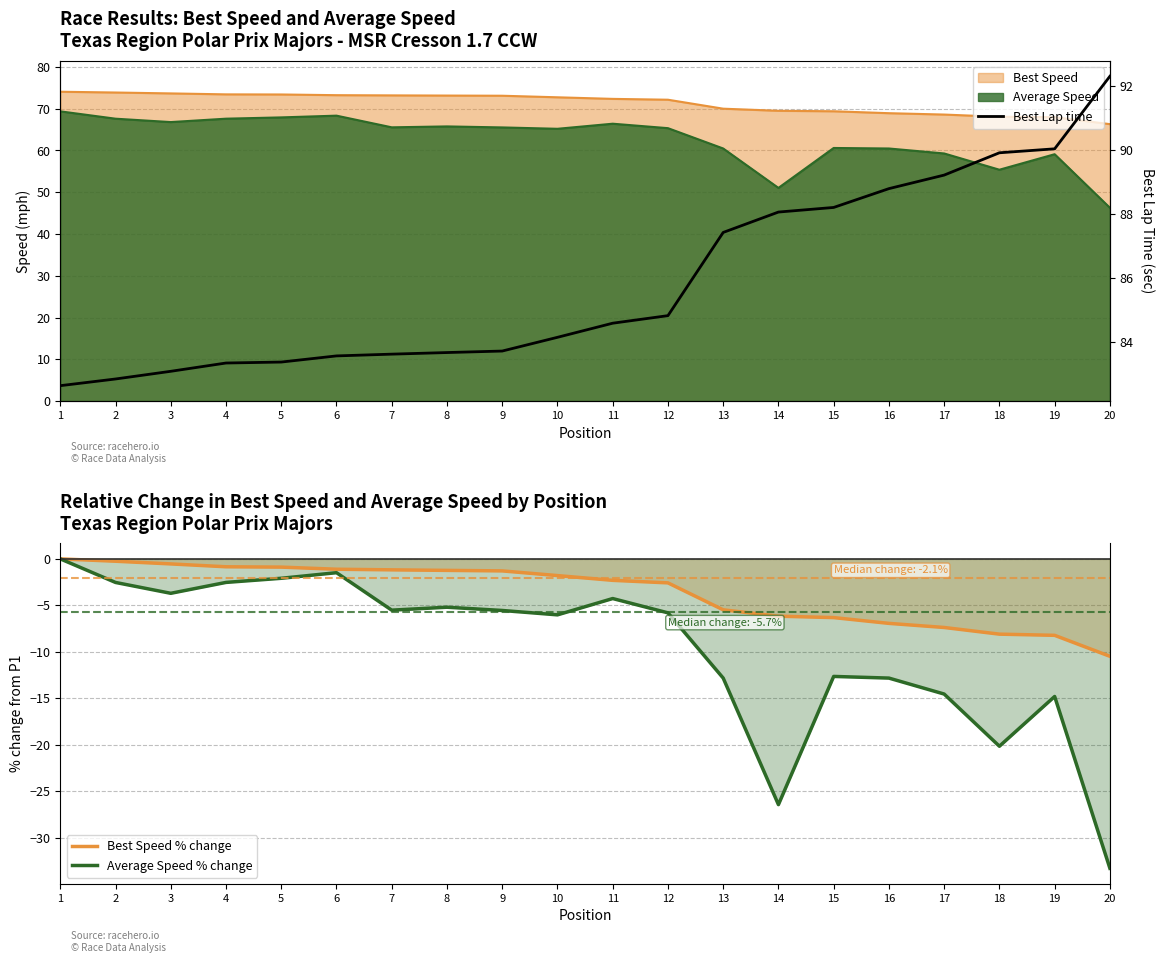

Which category has the lowest value in the Average Speed % change series?

20